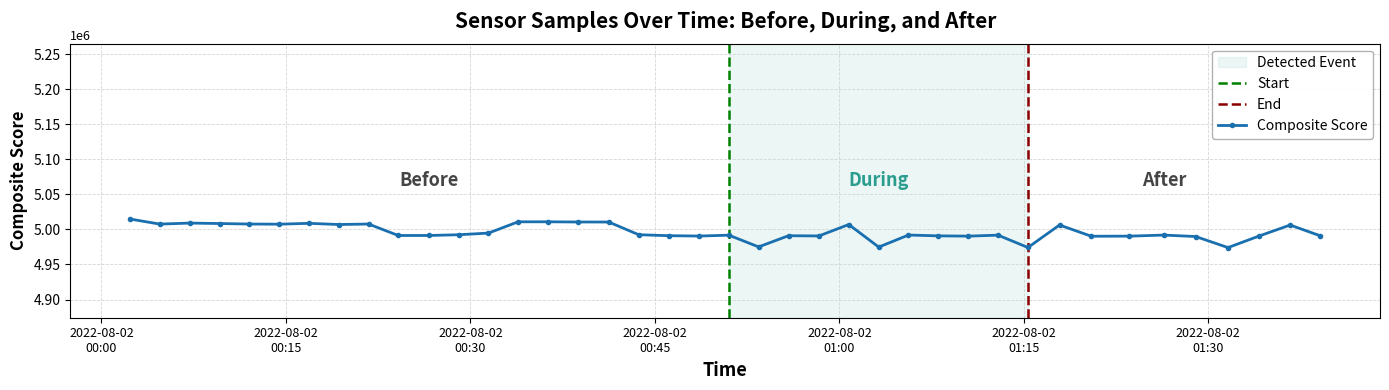

How many categories are shown in the chart?

40